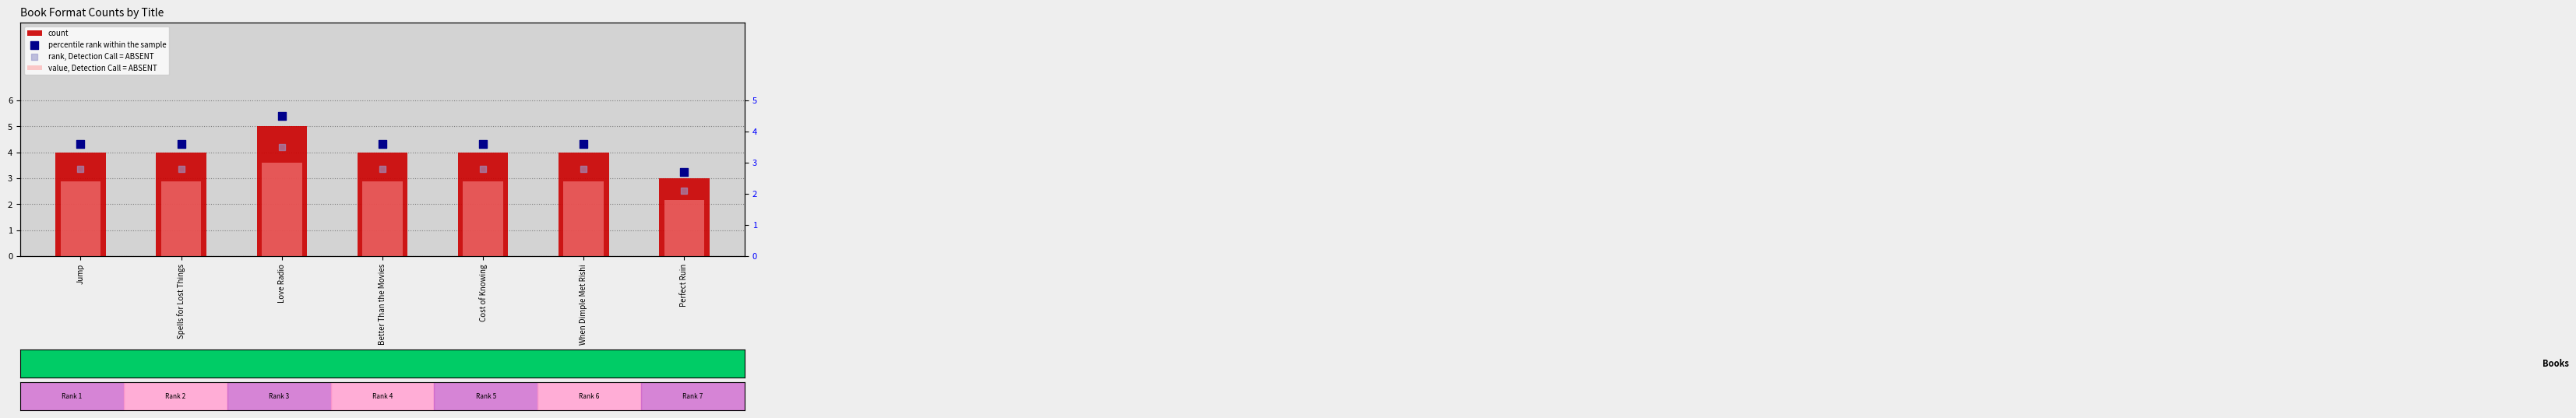

Which series contains the lowest Y value?

value, Detection Call = ABSENT